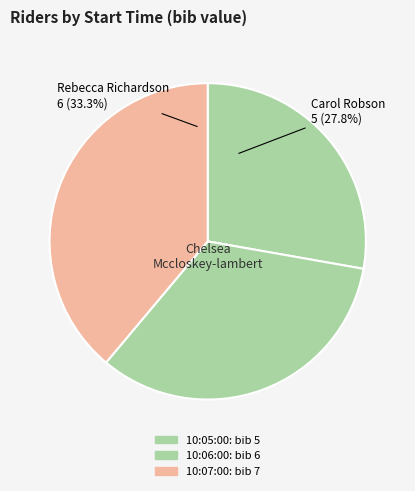

What is the change in value from 10:05:00 to 10:07:00?

+2